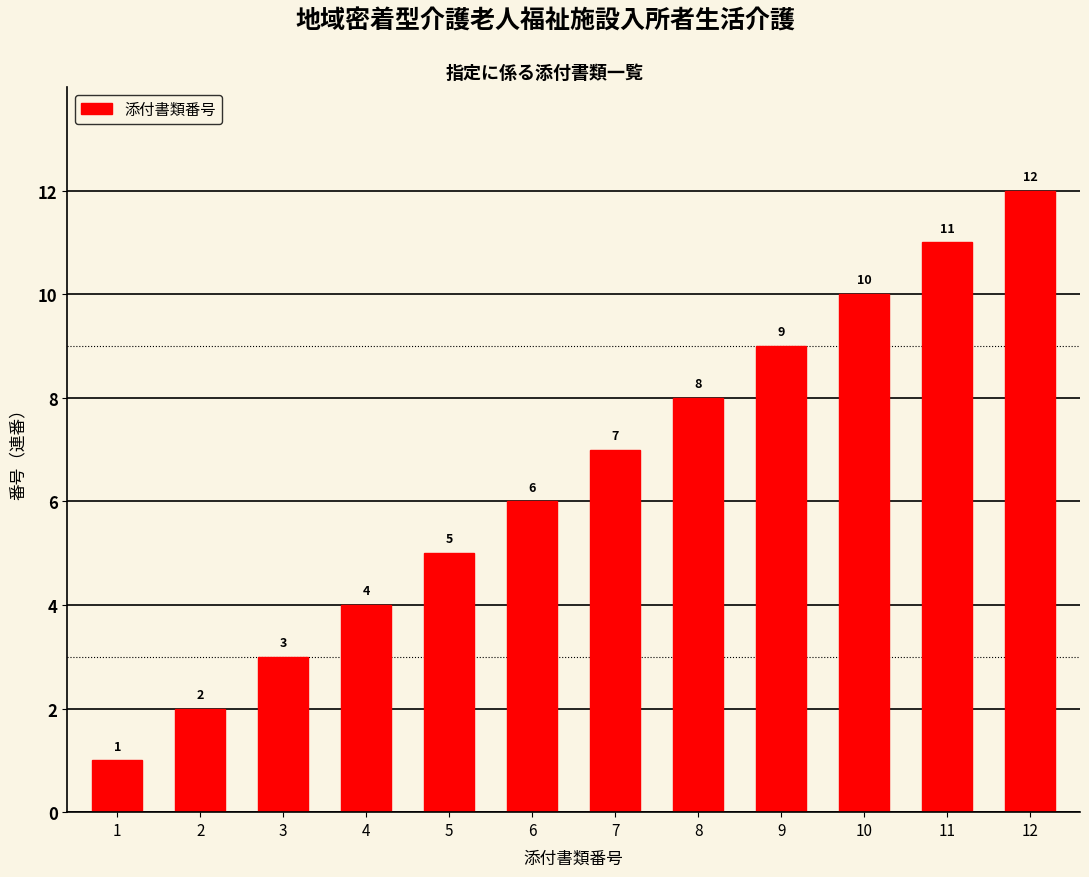

What is the sum of all values?

78